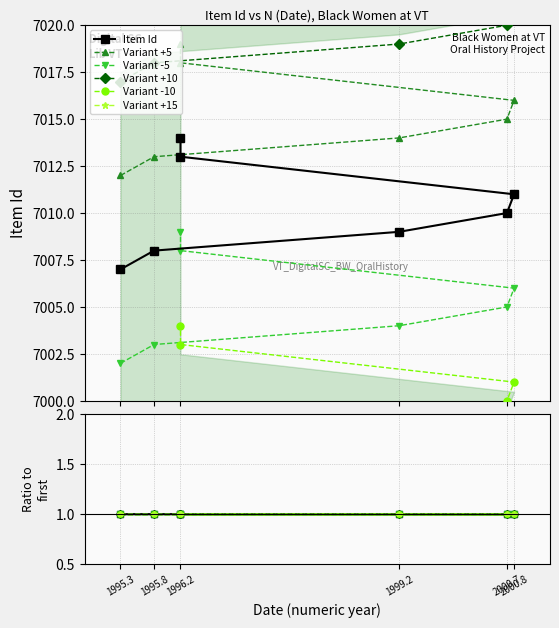

What is the sum of the values at 1995.8 and 1995.3?

14015